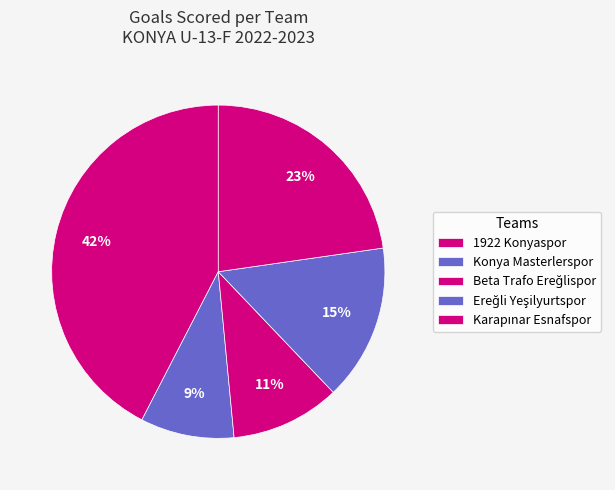

How many segments does this pie chart have?

5